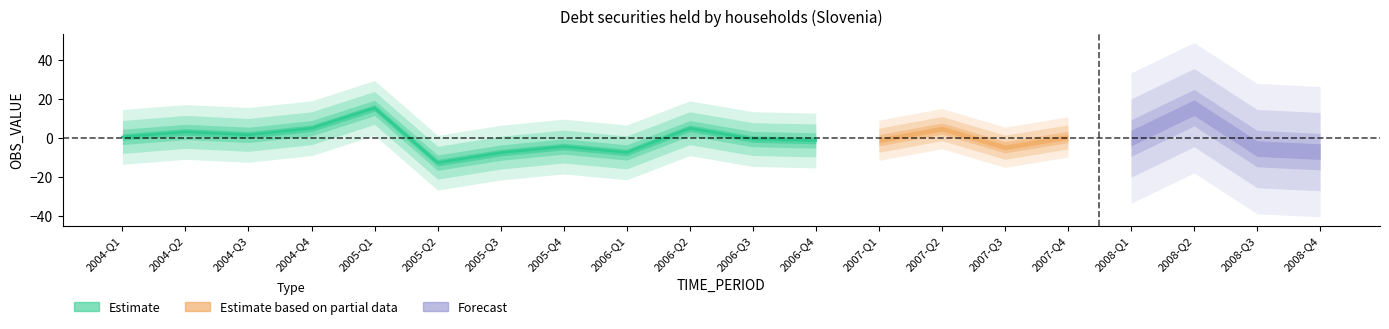

Reading left to right, list all the values displayed in this chart.

2004-Q1=0.4	2004-Q2=3.0	2004-Q3=1.5	2004-Q4=4.9	2005-Q1=15.3	2005-Q2=-12.8	2005-Q3=-7.7	2005-Q4=-4.5	2006-Q1=-7.5	2006-Q2=4.9	2006-Q3=-0.7	2006-Q4=-1.4	2007-Q1=-1.3	2007-Q2=4.7	2007-Q3=-4.9	2007-Q4=0.4	2008-Q1=-0.2	2008-Q2=15.4	2008-Q3=-5.6	2008-Q4=-7.1